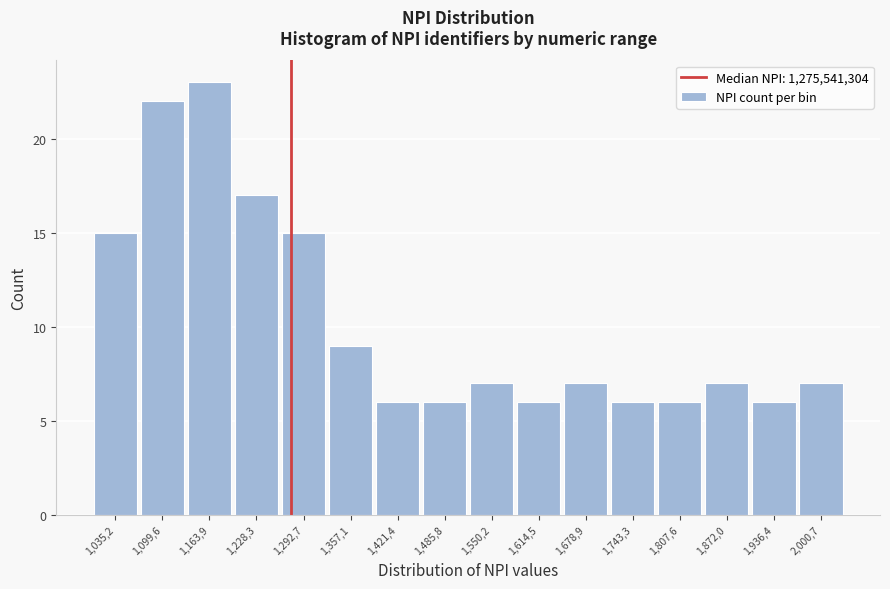

Reading right to left, transcribe all the data shown in this chart.

2,000,7=7	1,936,4=6	1,872,0=7	1,807,6=6	1,743,3=6	1,678,9=7	1,614,5=6	1,550,2=7	1,485,8=6	1,421,4=6	1,357,1=9	1,292,7=15	1,228,3=17	1,163,9=23	1,099,6=22	1,035,2=15